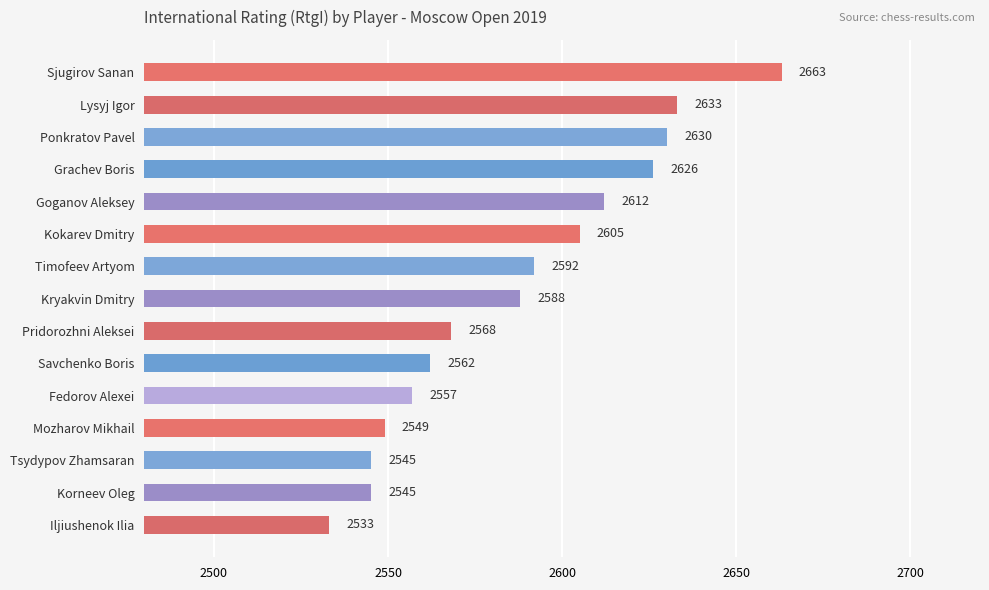

What is the maximum value shown in the chart?

2663